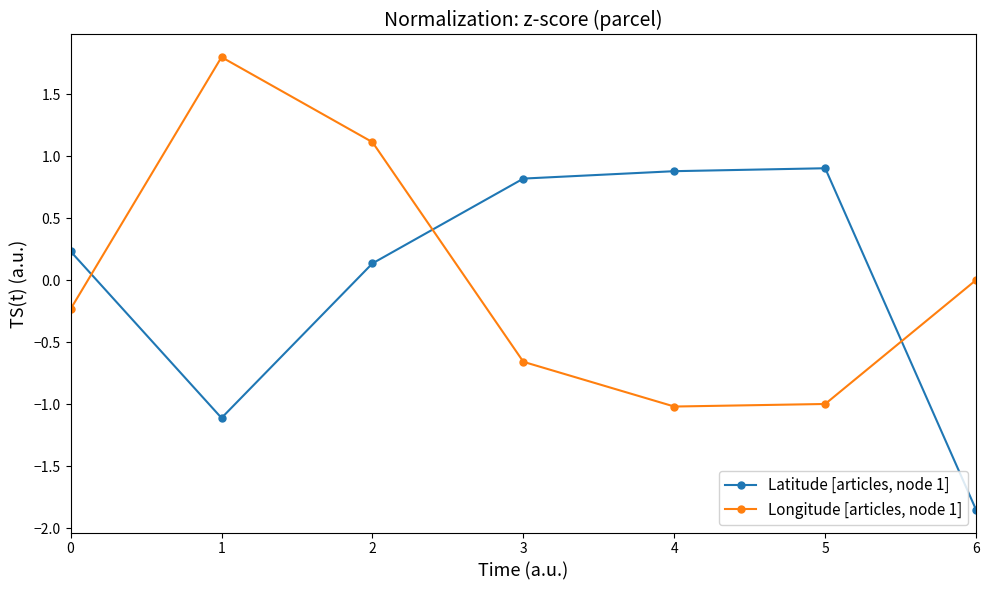

How many intersections are there between Longitude [articles, node 1] and Latitude [articles, node 1]?

3